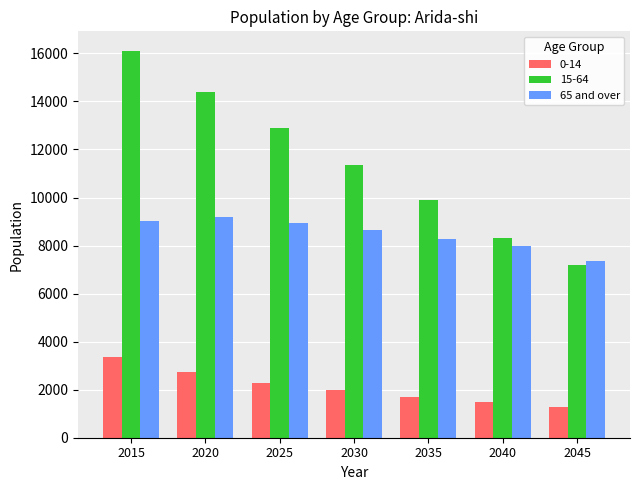

The 15-64 series shows 16113 at 2015. True or false?

True